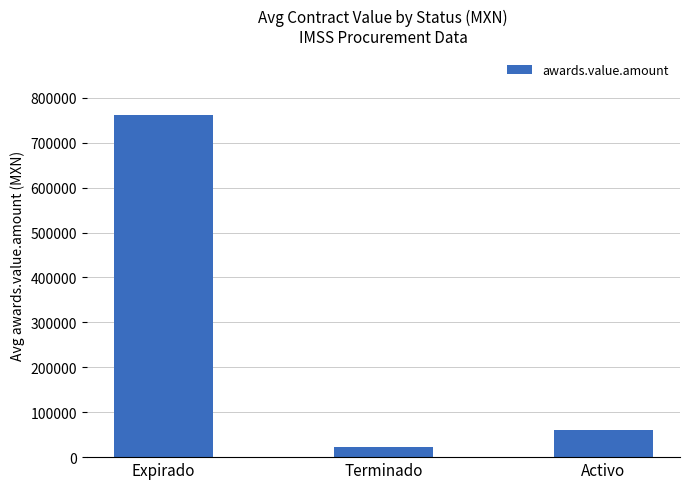

Where is the data nearest to the value 392263?

Activo